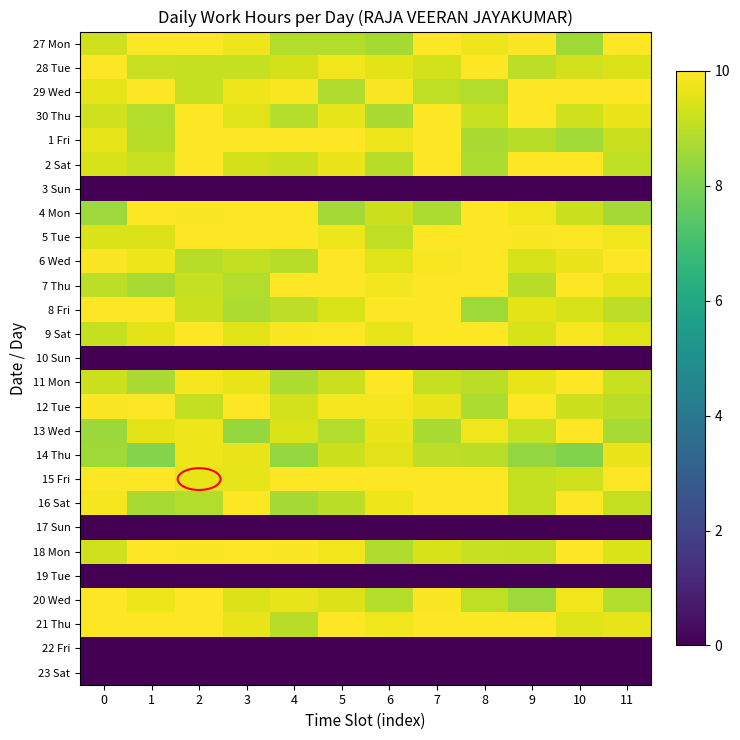

Rank the series by their maximum value, from lowest to highest.

3 Sun, 10 Sun, 17 Sun, 19 Tue, 22 Fri, 23 Sat, 14 Thu, 27 Mon, 28 Tue, 29 Wed, 30 Thu, 1 Fri, 2 Sat, 4 Mon, 5 Tue, 6 Wed, 7 Thu, 8 Fri, 9 Sat, 11 Mon, 12 Tue, 13 Wed, 15 Fri, 16 Sat, 18 Mon, 20 Wed, 21 Thu